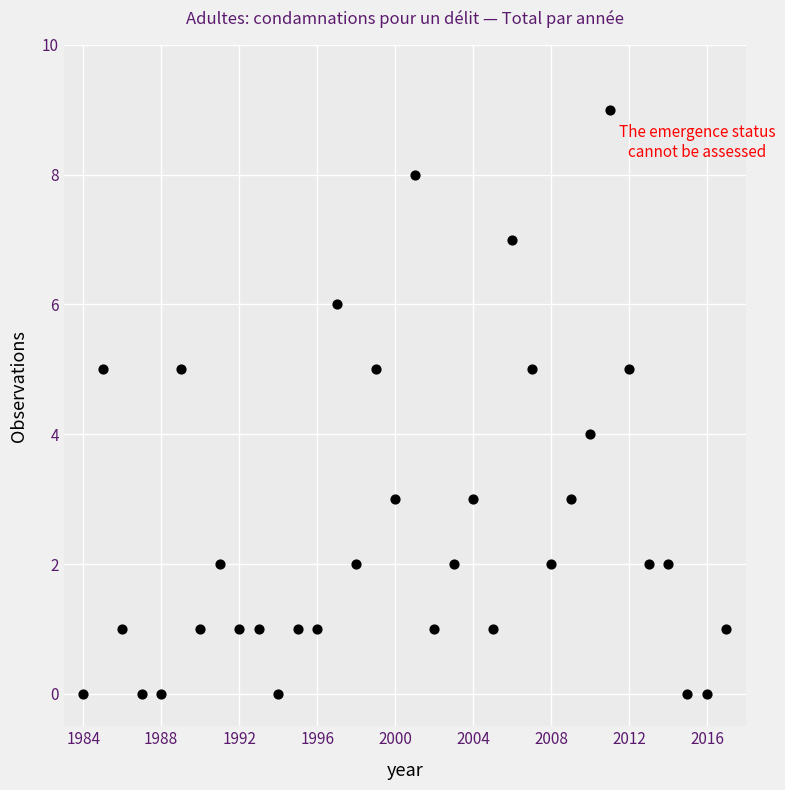

What is the range of Y values (max minus min)?

9